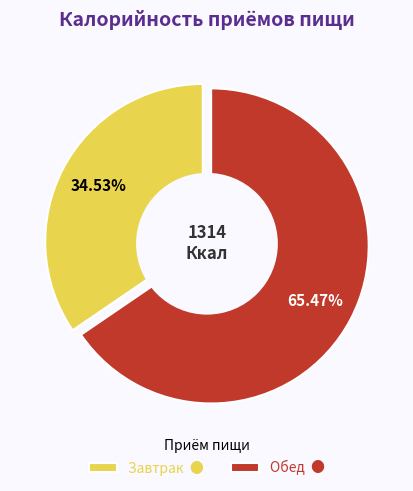

How many slices are in this pie chart?

2